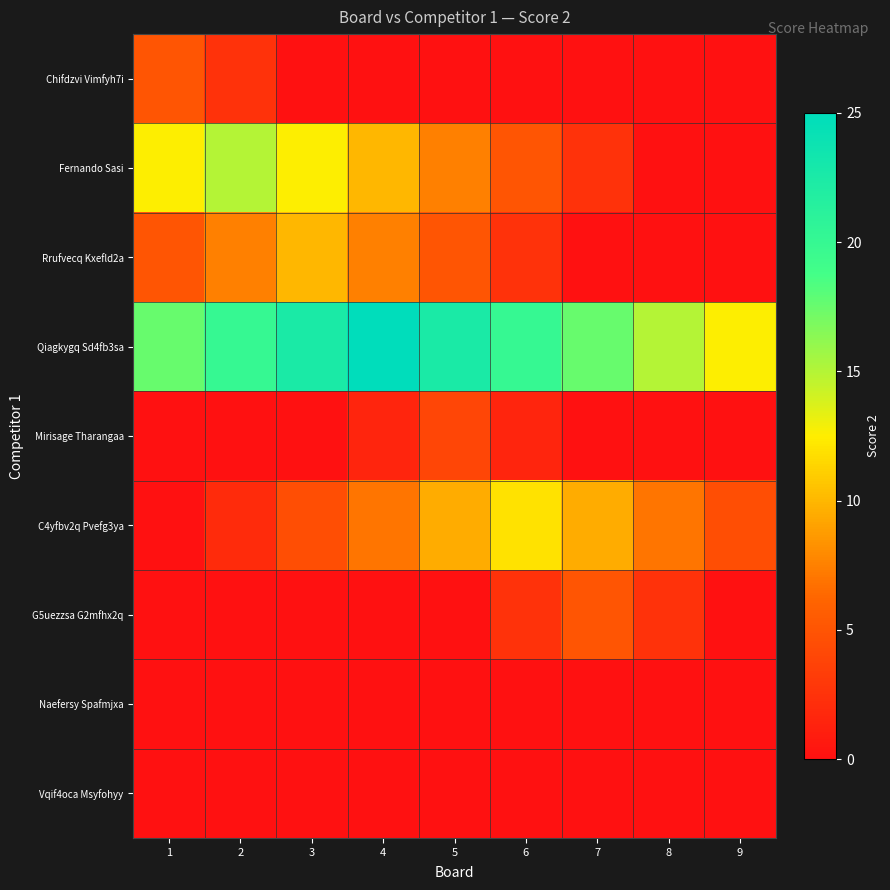

Reading left to right, extract all data points from this chart.

Chifdzvi Vimfyh7i: 1=5.0	2=2.5	3=0.0	4=0.0	5=0.0	6=0.0	7=0.0	8=0.0	9=0.0
Fernando Sasi: 1=12.5	2=15.0	3=12.5	4=10.0	5=7.5	6=5.0	7=2.5	8=0.0	9=0.0
Rrufvecq Kxefld2a: 1=5.0	2=7.5	3=10.0	4=7.5	5=5.0	6=2.5	7=0.0	8=0.0	9=0.0
Qiagkygq Sd4fb3sa: 1=17.5	2=20.0	3=22.5	4=25.0	5=22.5	6=20.0	7=17.5	8=15.0	9=12.5
Mirisage Tharangaa: 1=0.0	2=0.0	3=0.0	4=1.5	5=4.0	6=1.5	7=0.0	8=0.0	9=0.0
C4yfbv2q Pvefg3ya: 1=0.0	2=2.0	3=4.5	4=7.0	5=9.5	6=12.0	7=9.5	8=7.0	9=4.5
G5uezzsa G2mfhx2q: 1=0.0	2=0.0	3=0.0	4=0.0	5=0.0	6=2.5	7=5.0	8=2.5	9=0.0
Naefersy Spafmjxa: 1=0.0	2=0.0	3=0.0	4=0.0	5=0.0	6=0.0	7=0.0	8=0.0	9=0.0
Vqif4oca Msyfohyy: 1=0.0	2=0.0	3=0.0	4=0.0	5=0.0	6=0.0	7=0.0	8=0.0	9=0.0